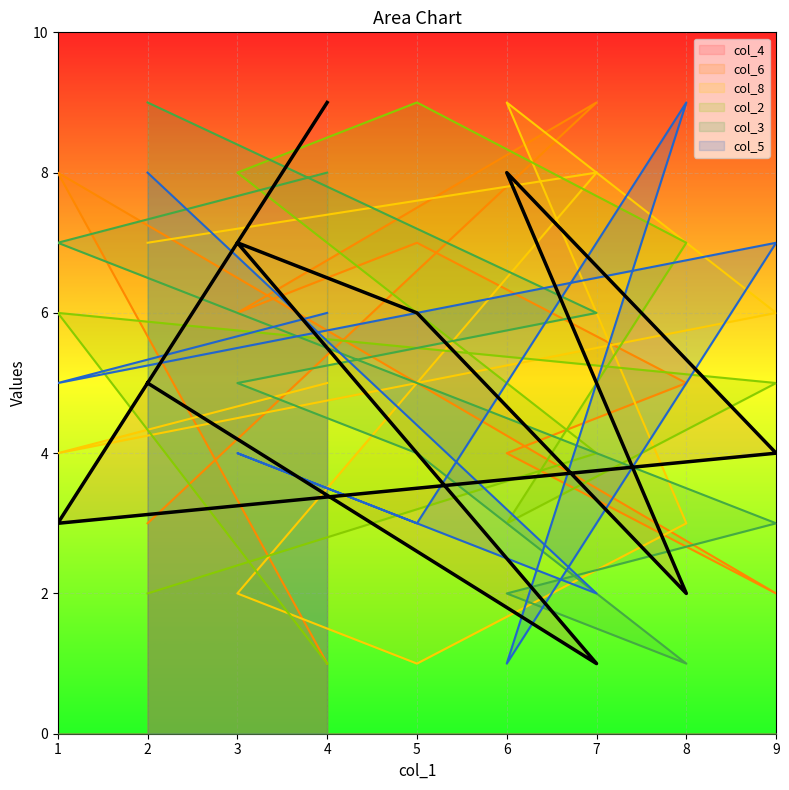

Which series has the largest range (max minus min)?

col_4